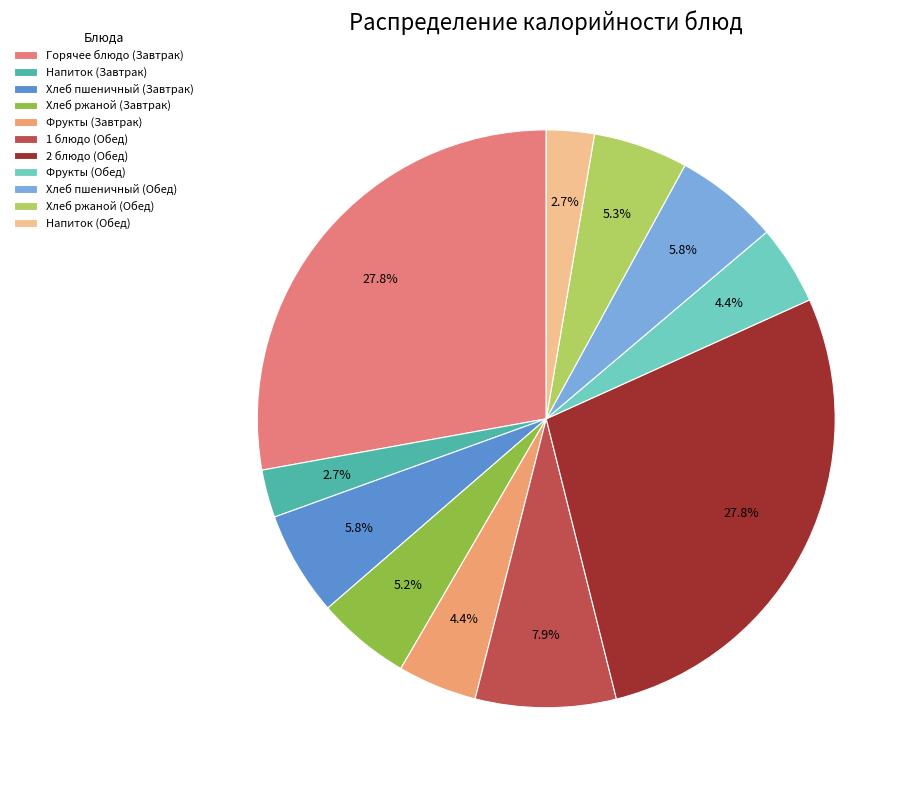

How many slices are in this pie chart?

11